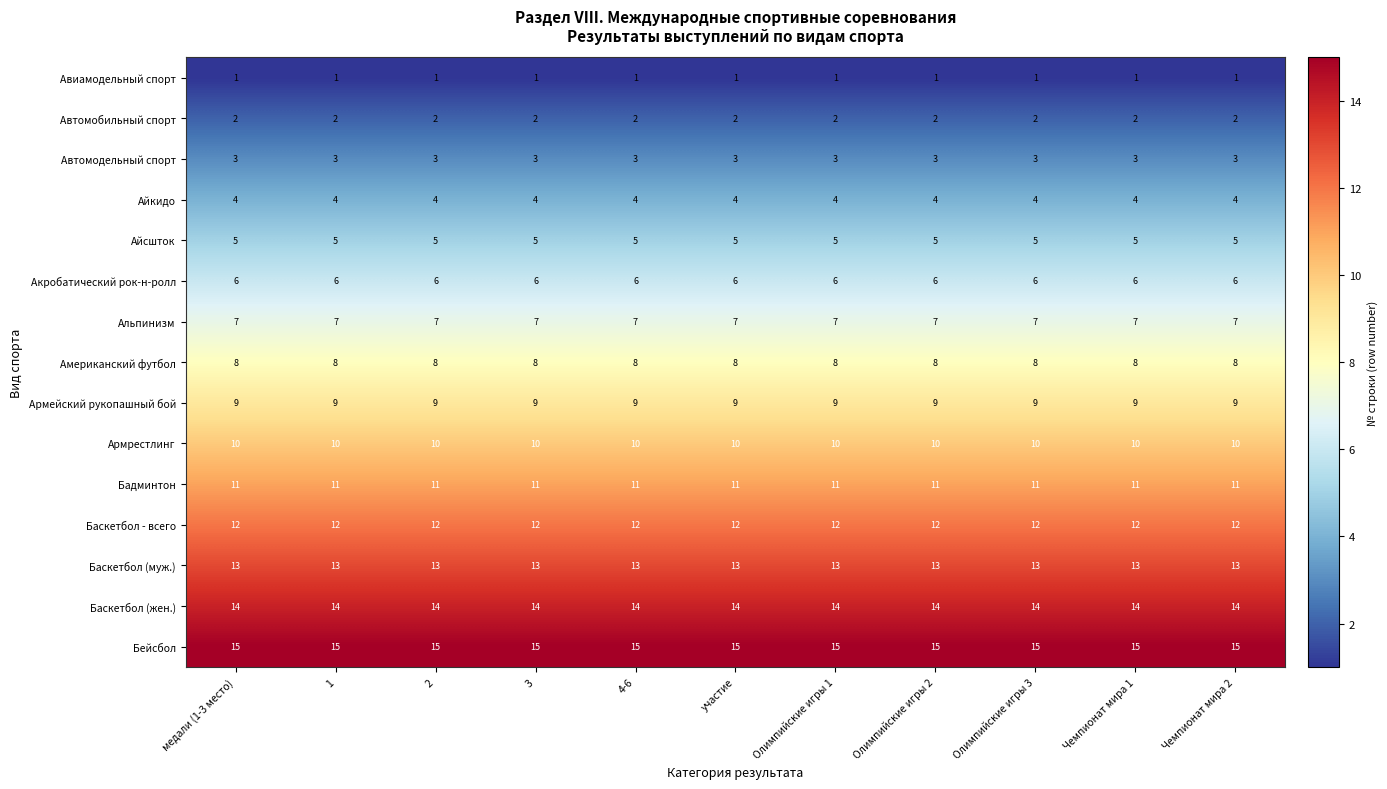

What is the difference between the highest and lowest values at Чемпионат мира 1?

14